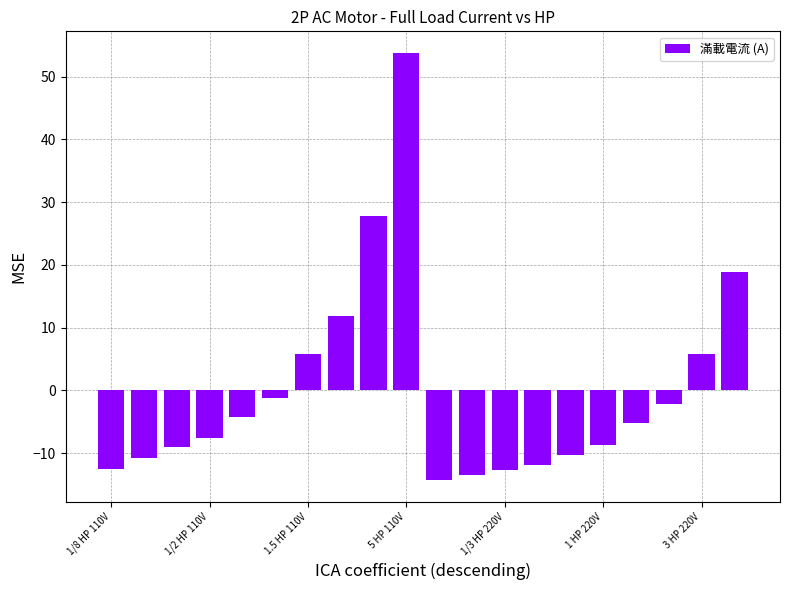

How many bars are there in total?

20